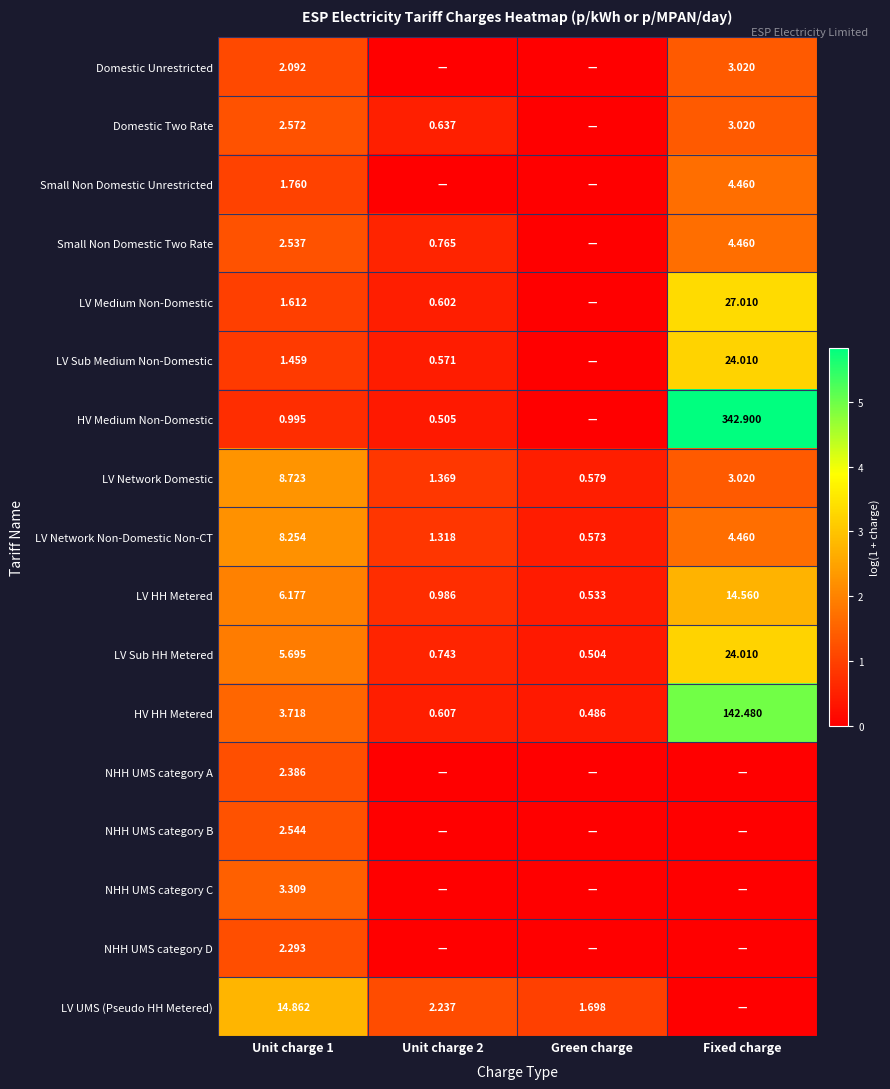

Rank the categories by LV Sub HH Metered value from lowest to highest.

Green charge, Unit charge 2, Unit charge 1, Fixed charge